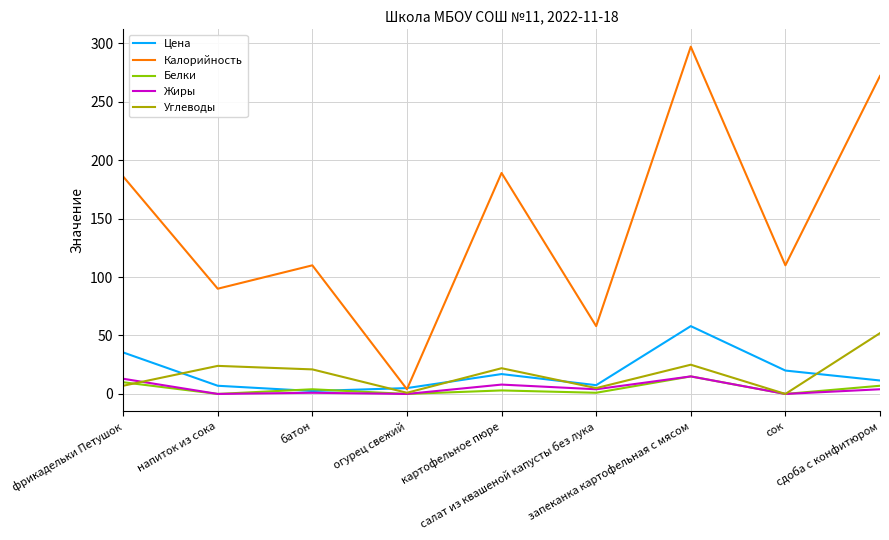

How many interior local valleys does the Калорийность series have?

4